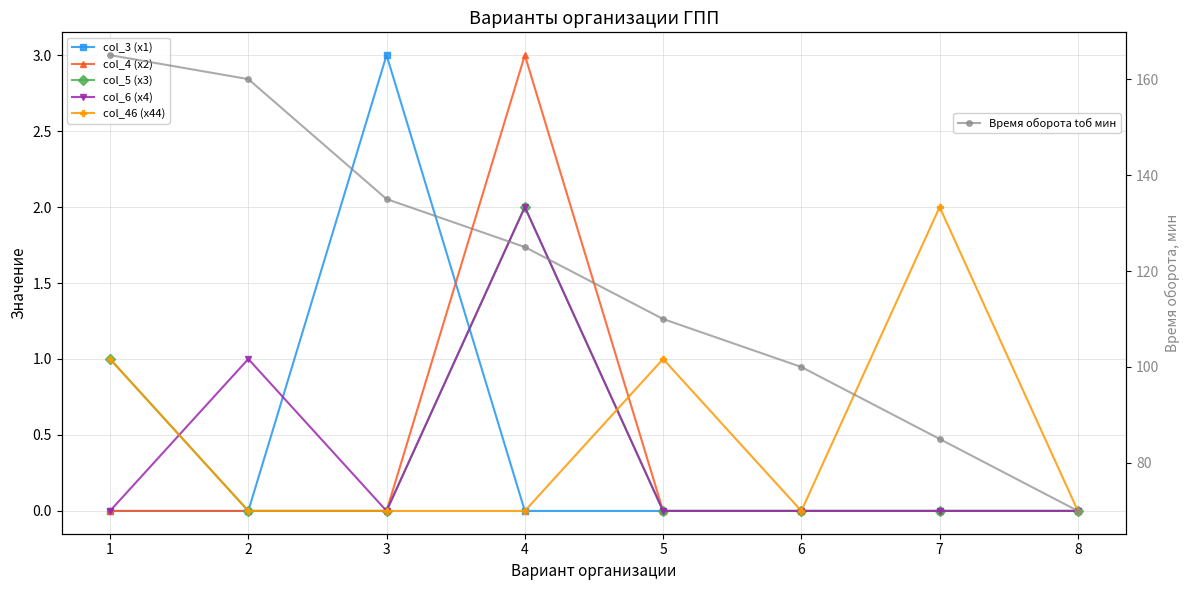

What is the difference between the maximum and second lowest values in the col_5 (х3) series?

2